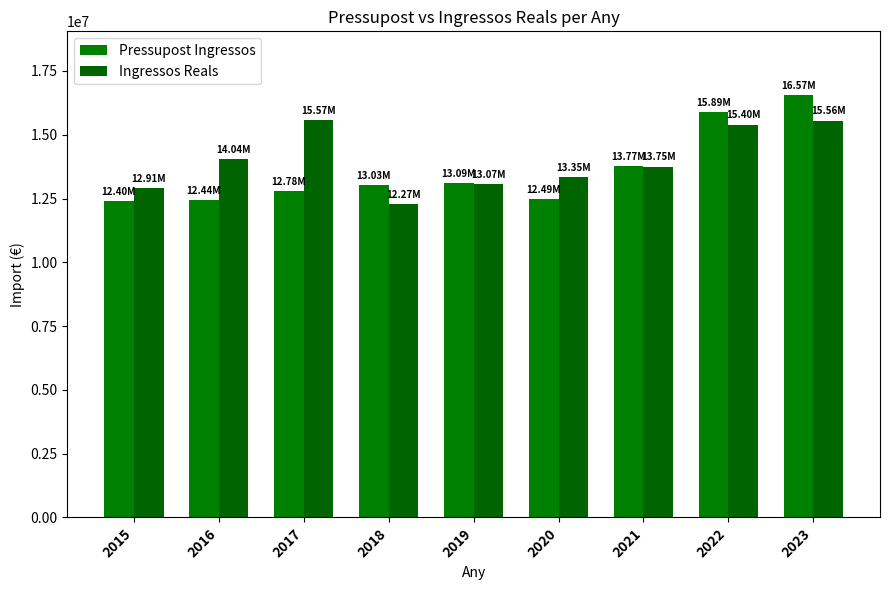

Which series has the widest spread of values?

Pressupost Ingressos